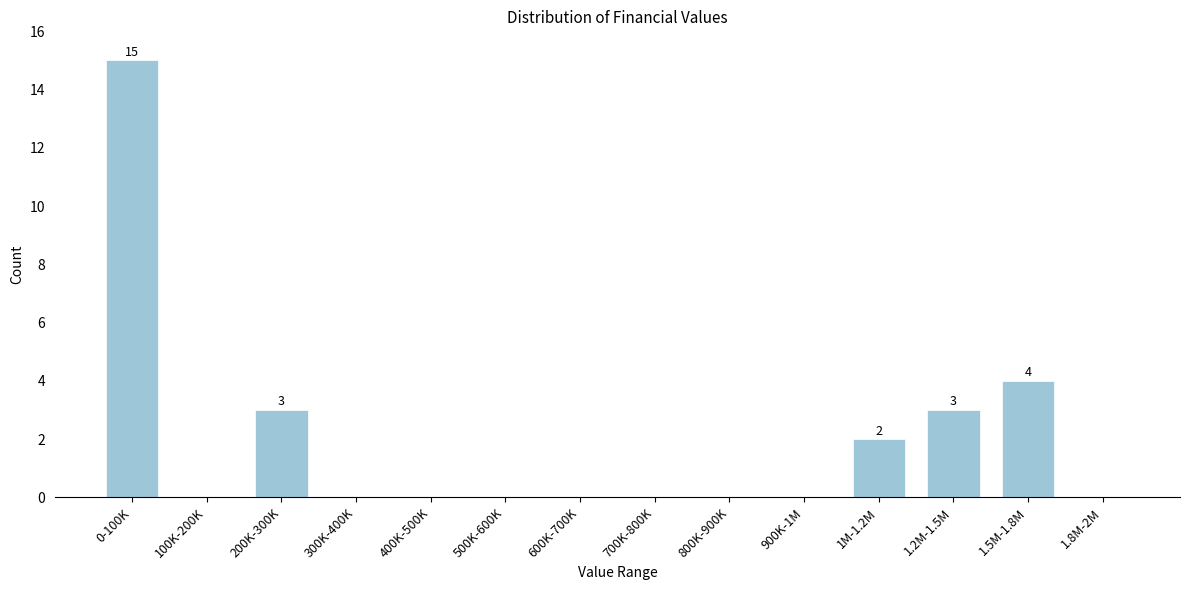

Reading left to right, list all the values displayed in this chart.

0-100K=15	100K-200K=0	200K-300K=3	300K-400K=0	400K-500K=0	500K-600K=0	600K-700K=0	700K-800K=0	800K-900K=0	900K-1M=0	1M-1.2M=2	1.2M-1.5M=3	1.5M-1.8M=4	1.8M-2M=0